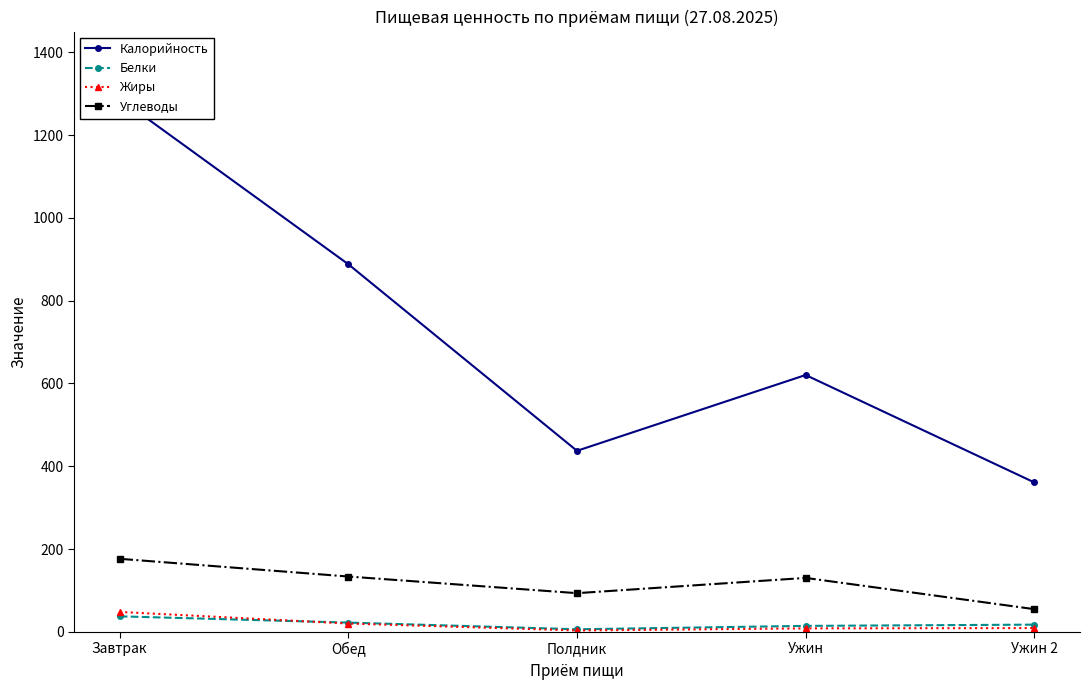

True or false: Белки and Калорийность intersect in this chart.

False